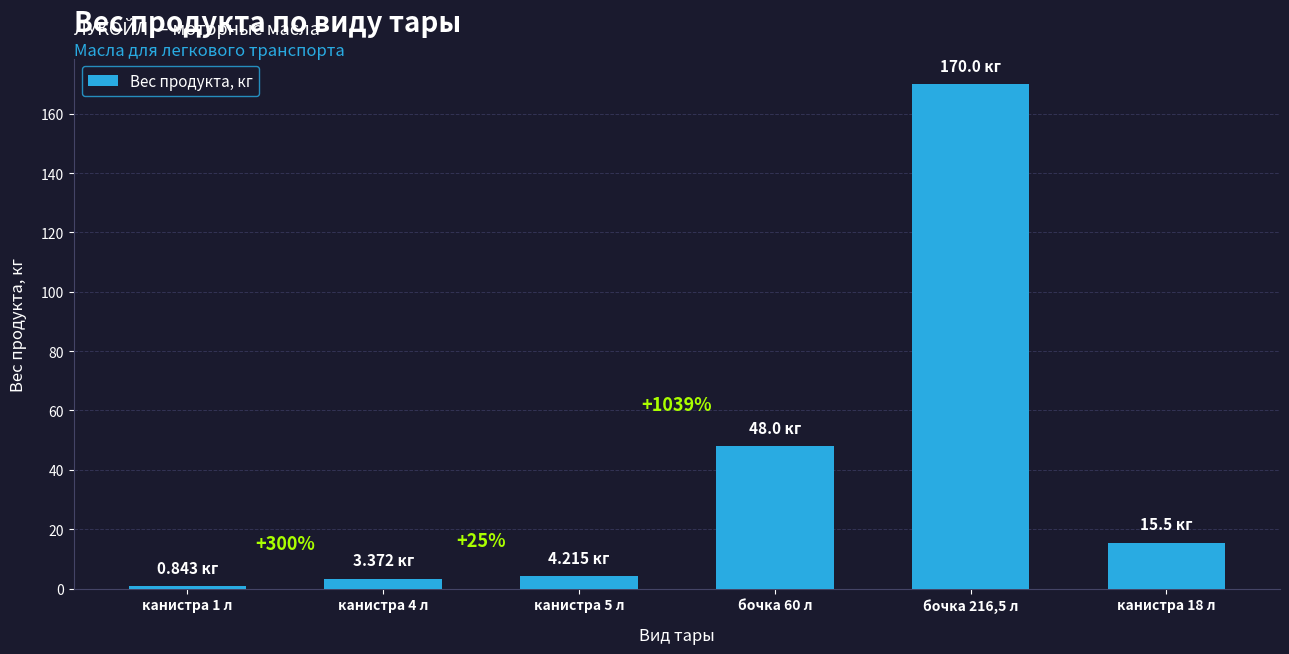

Reading left to right, list all the values displayed in this chart.

канистра 1 л=0.8	канистра 4 л=3.4	канистра 5 л=4.2	бочка 60 л=48.0	бочка 216,5 л=170.0	канистра 18 л=15.5